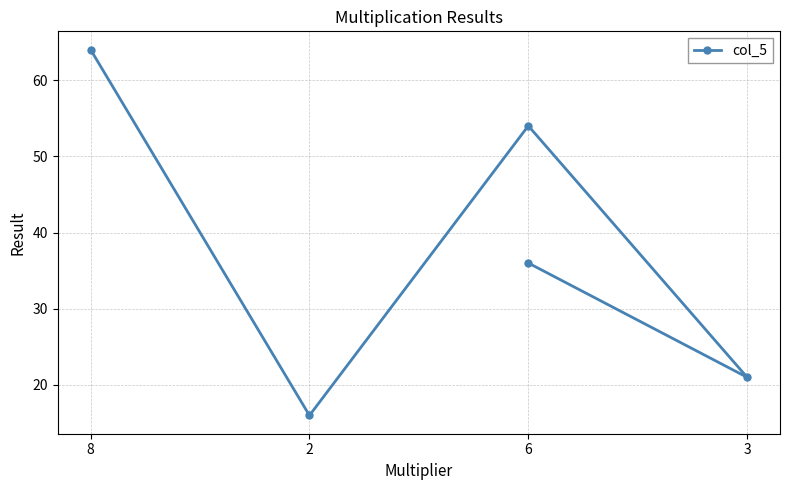

Count the values in the range 21 to 54.

3